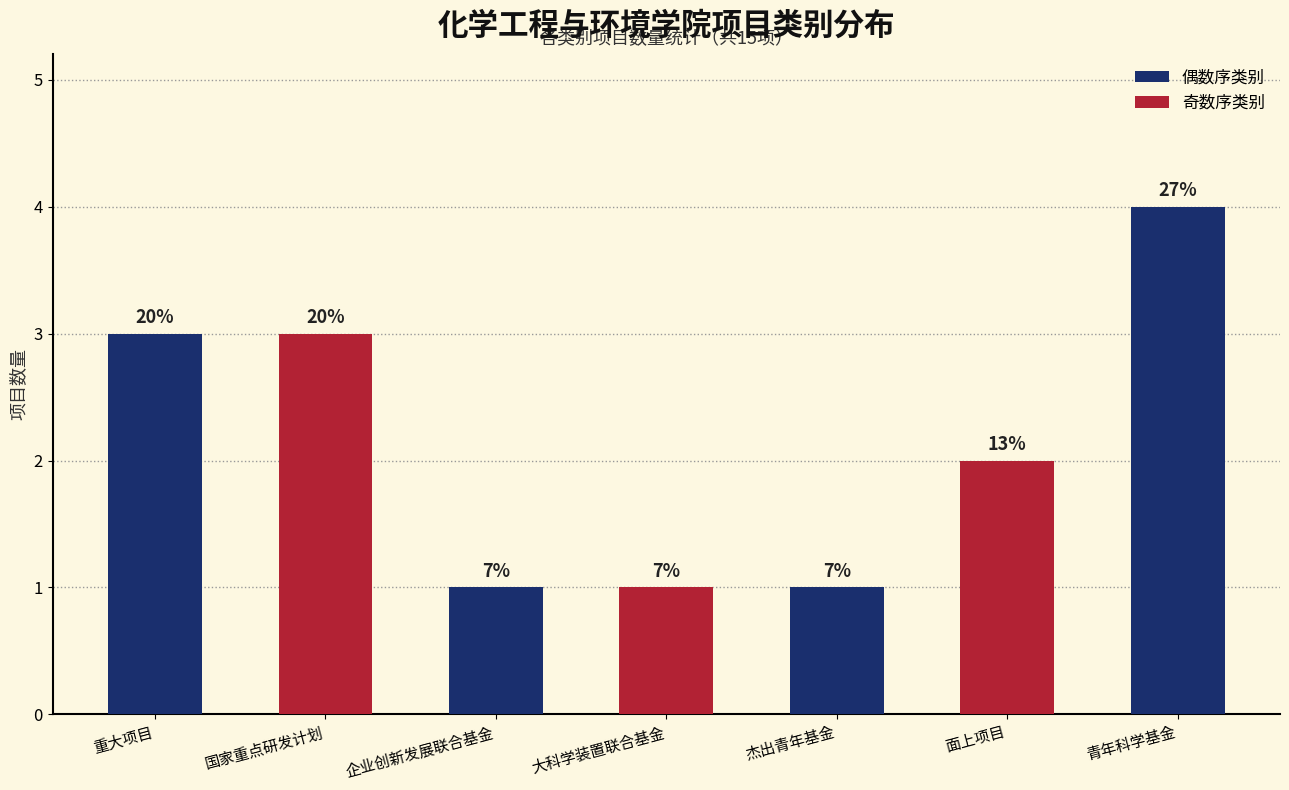

Reading left to right, what are all the values shown in this chart?

重大项目=3	国家重点研发计划=3	企业创新发展联合基金=1	大科学装置联合基金=1	杰出青年基金=1	面上项目=2	青年科学基金=4